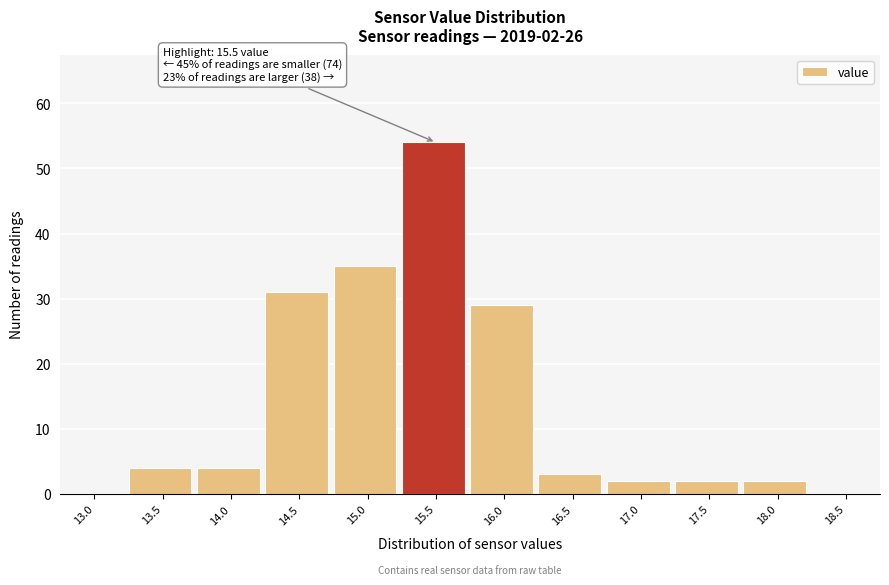

Reading left to right, what are all the values shown in this chart?

13.0=0	13.5=4	14.0=4	14.5=31	15.0=35	15.5=54	16.0=29	16.5=3	17.0=2	17.5=2	18.0=2	18.5=0